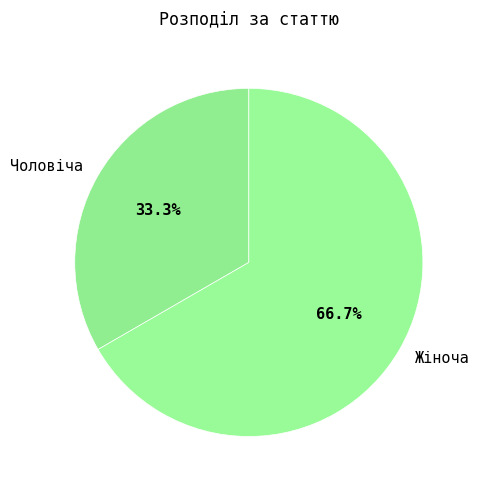

To the nearest percent, what is the difference between the Чоловіча and Жіноча slice percentages?

33%